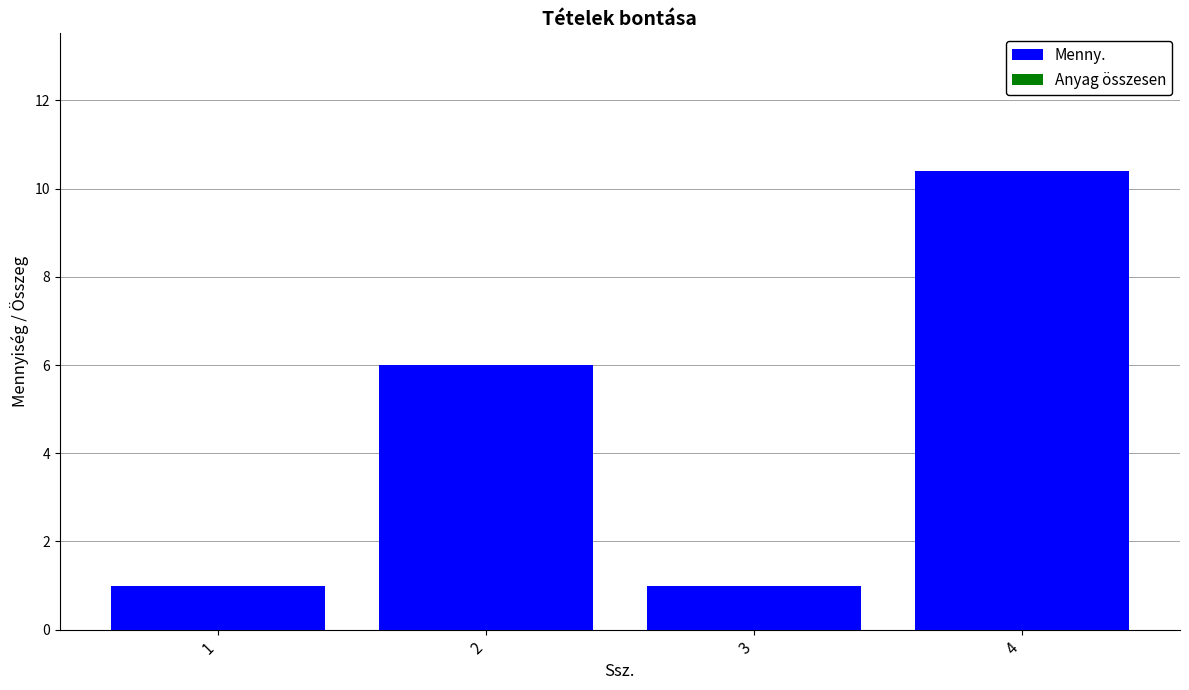

How many series are shown in this chart?

1